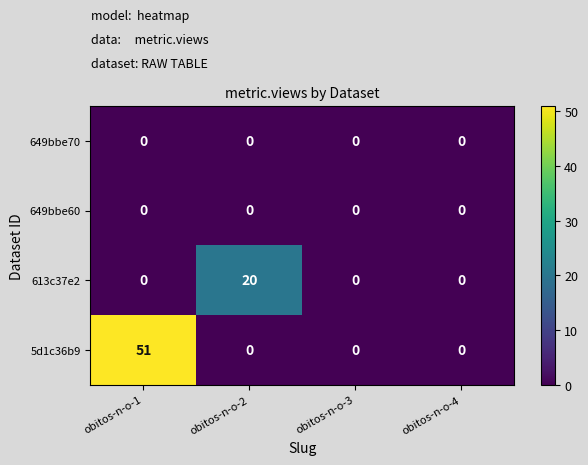

How many values in the 613c37e2 series exceed 0?

1